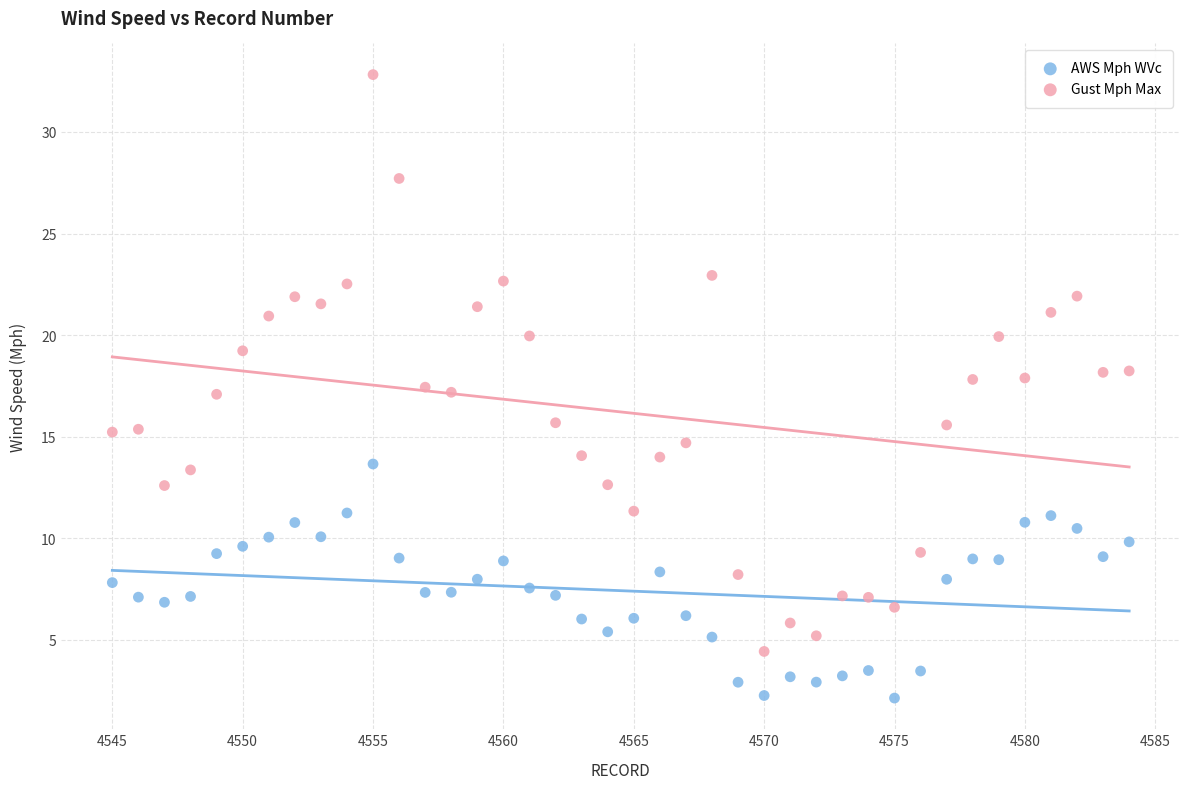

Which series has the largest Y range (max minus min)?

Gust Mph Max